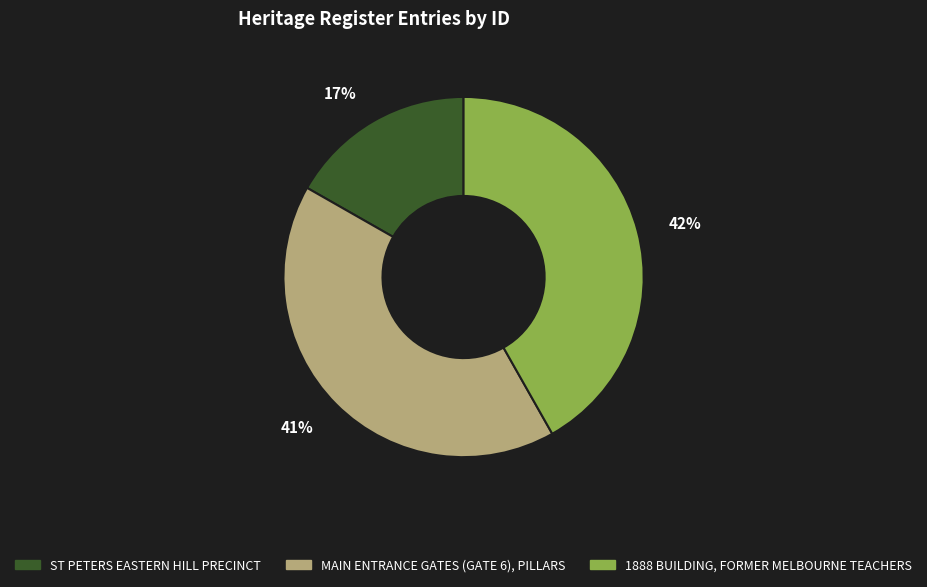

The MAIN ENTRANCE GATES (GATE 6), PILLARS slice represents 41% of the pie. True or false?

True